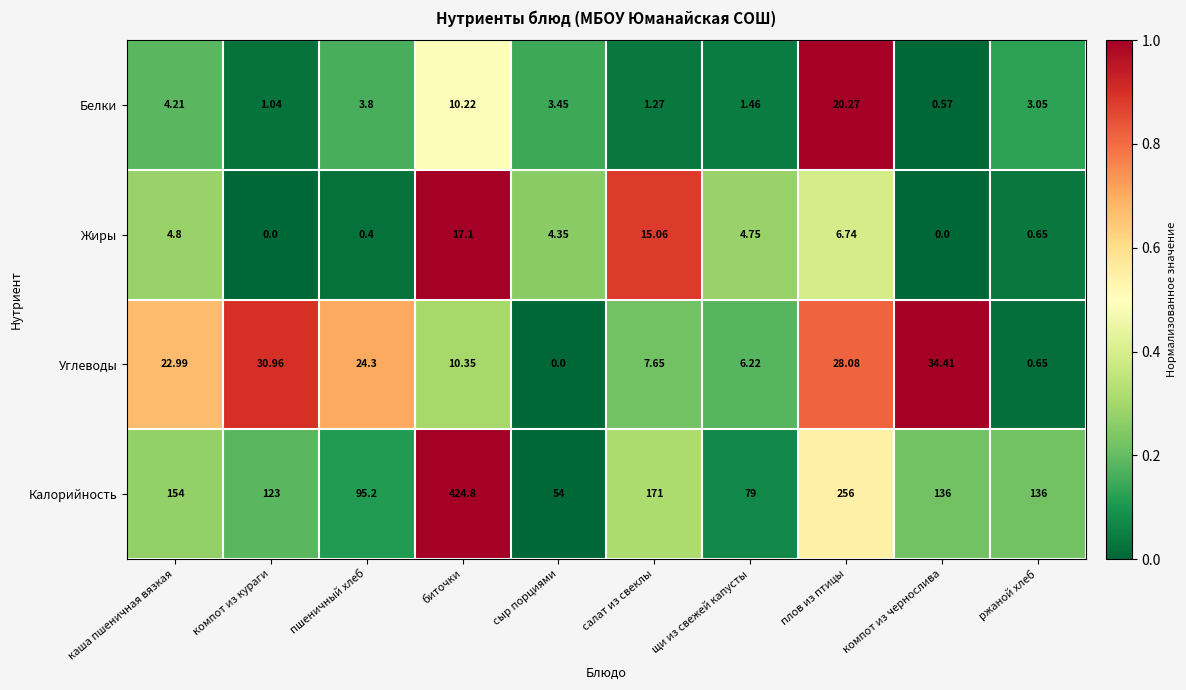

Rank the series at щи из свежей капусты from lowest to highest value.

Белки, Жиры, Углеводы, Калорийность